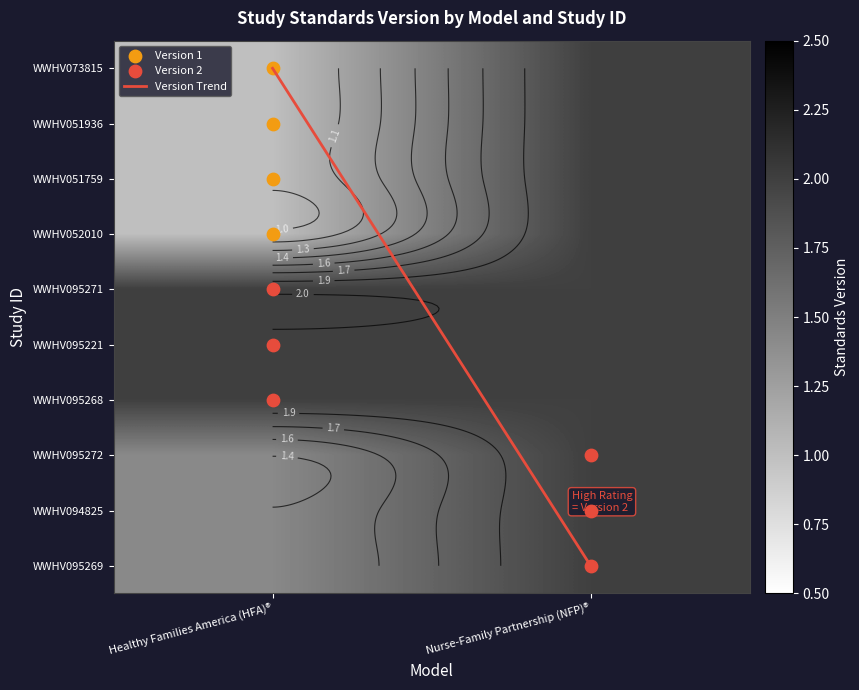

What is the sum of all Version Trend values?

9.0